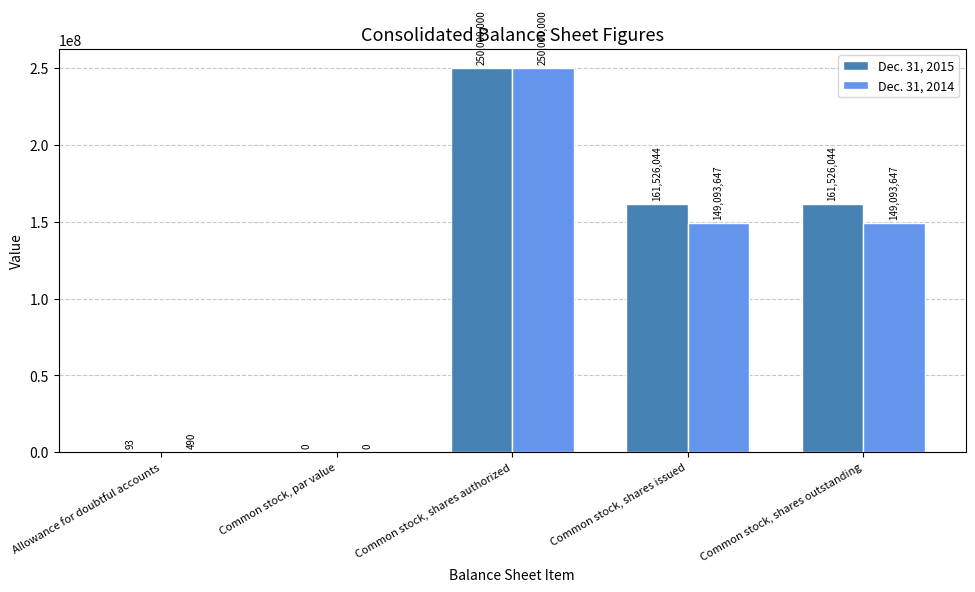

What is the average value of the Dec. 31, 2015 series?

114610436.2